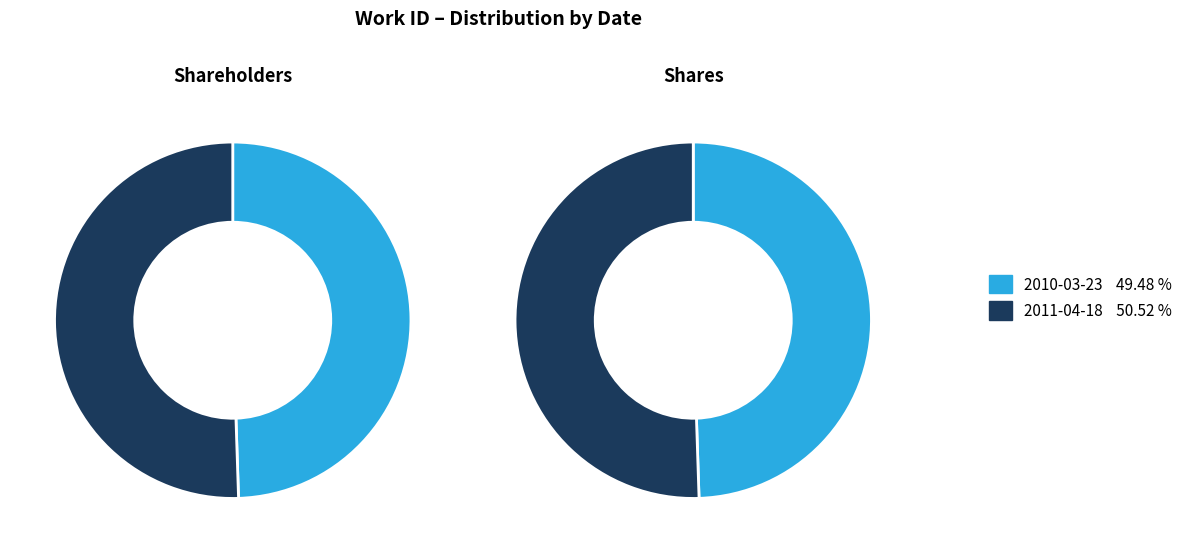

True or false: 2011-04-18 accounts for 62% of the total.

False